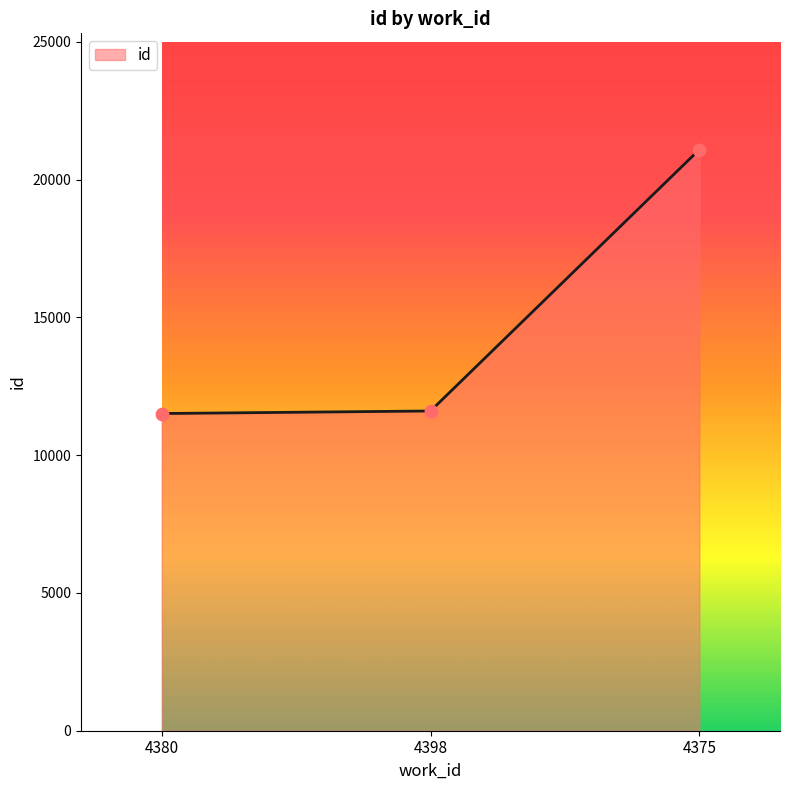

What is the change in value from 4380 to 4398?

+92